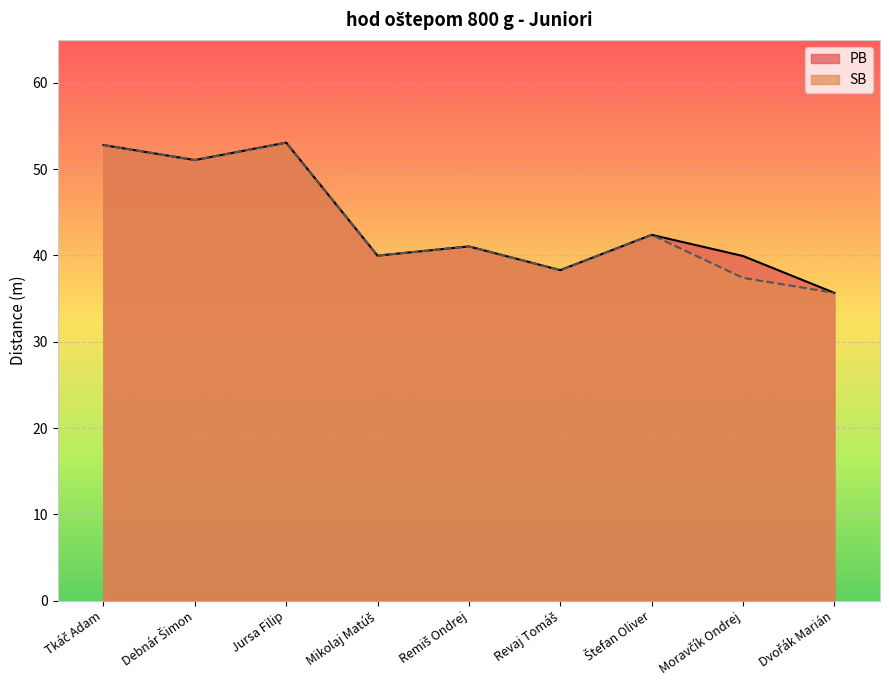

What is the lowest value of the SB series?

35.7